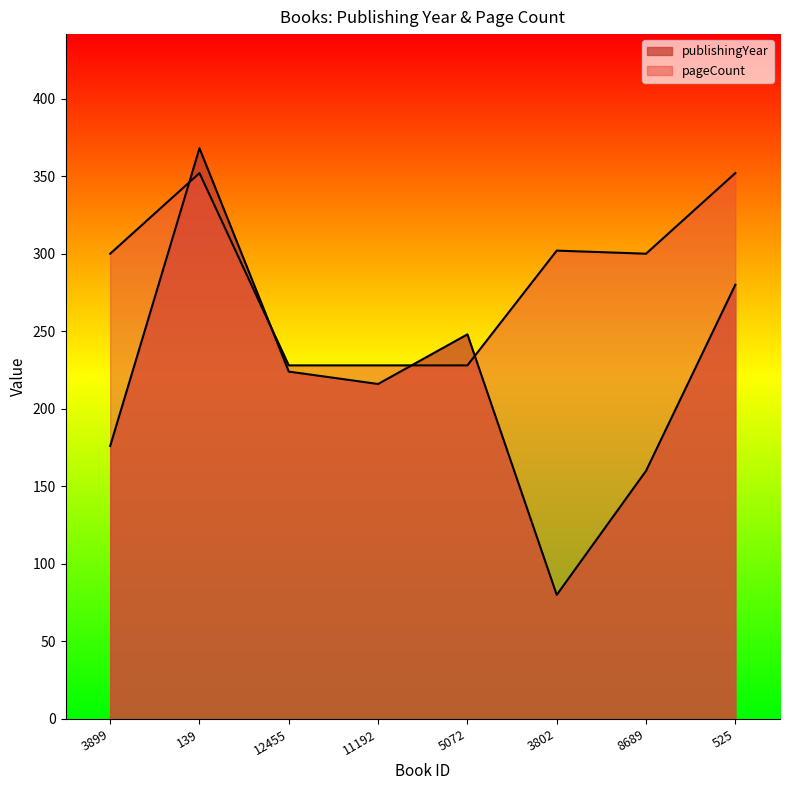

What position from the right is 11192?

5